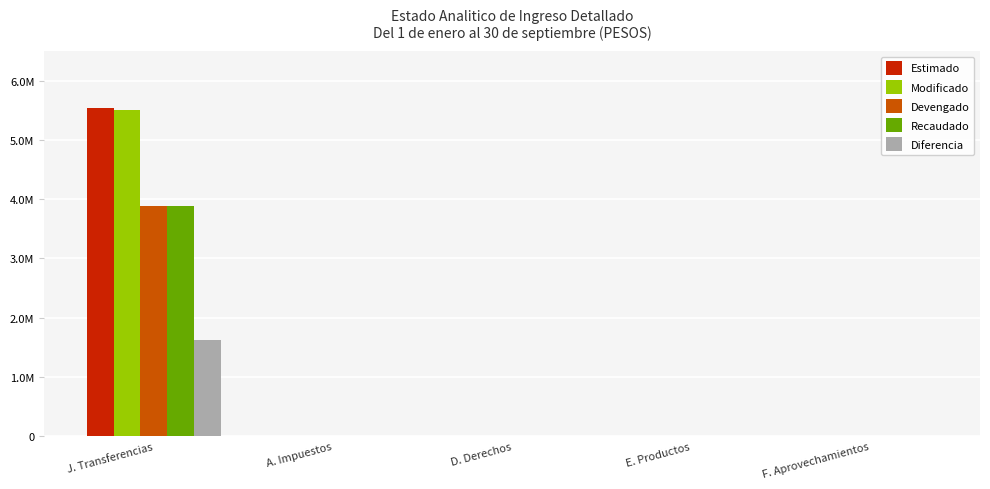

Is it true that Devengado equals 1891433.7 at D. Derechos?

False